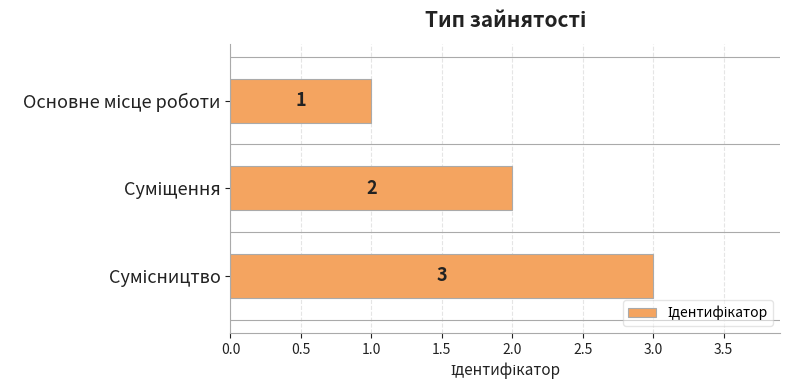

Does the chart contain any negative values?

No